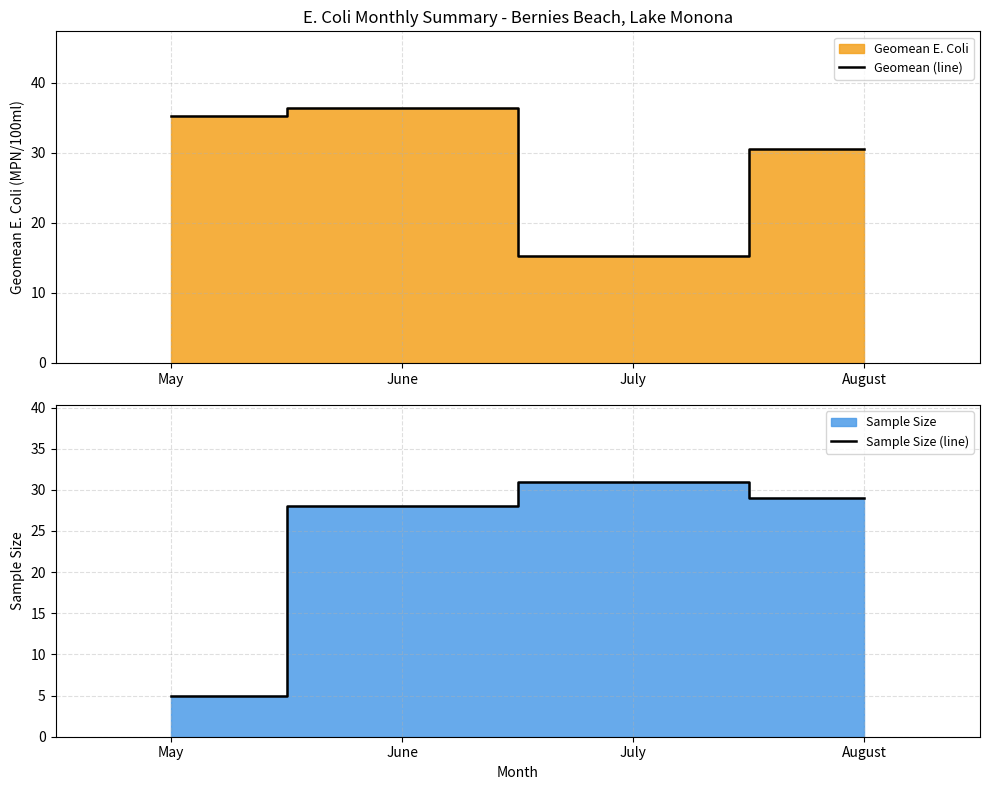

Which has a higher value, June or August?

June